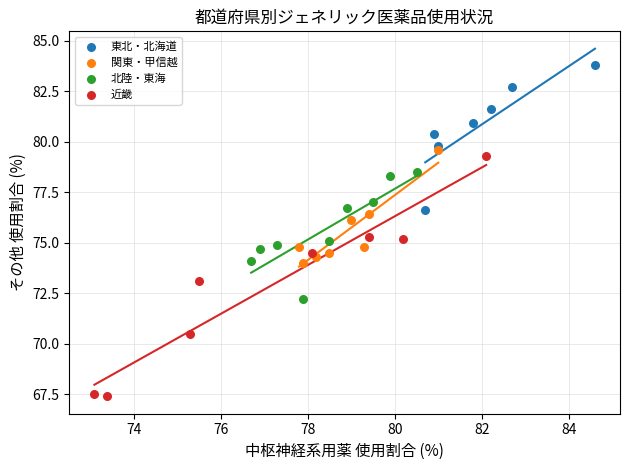

Which series reaches the maximum Y coordinate?

東北・北海道